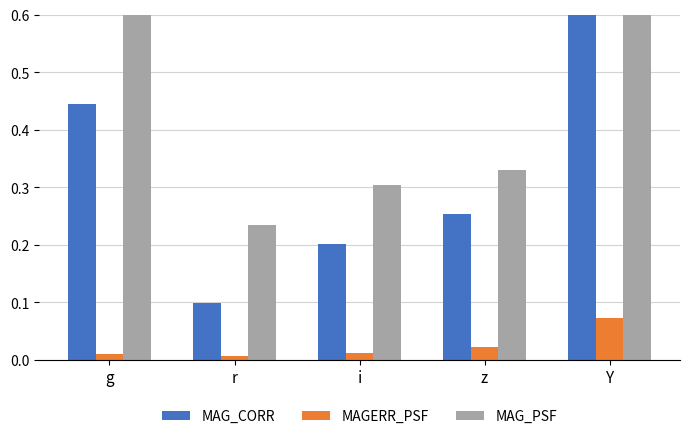

What is the difference between the maximum and second lowest values in the MAGERR_PSF series?

0.1